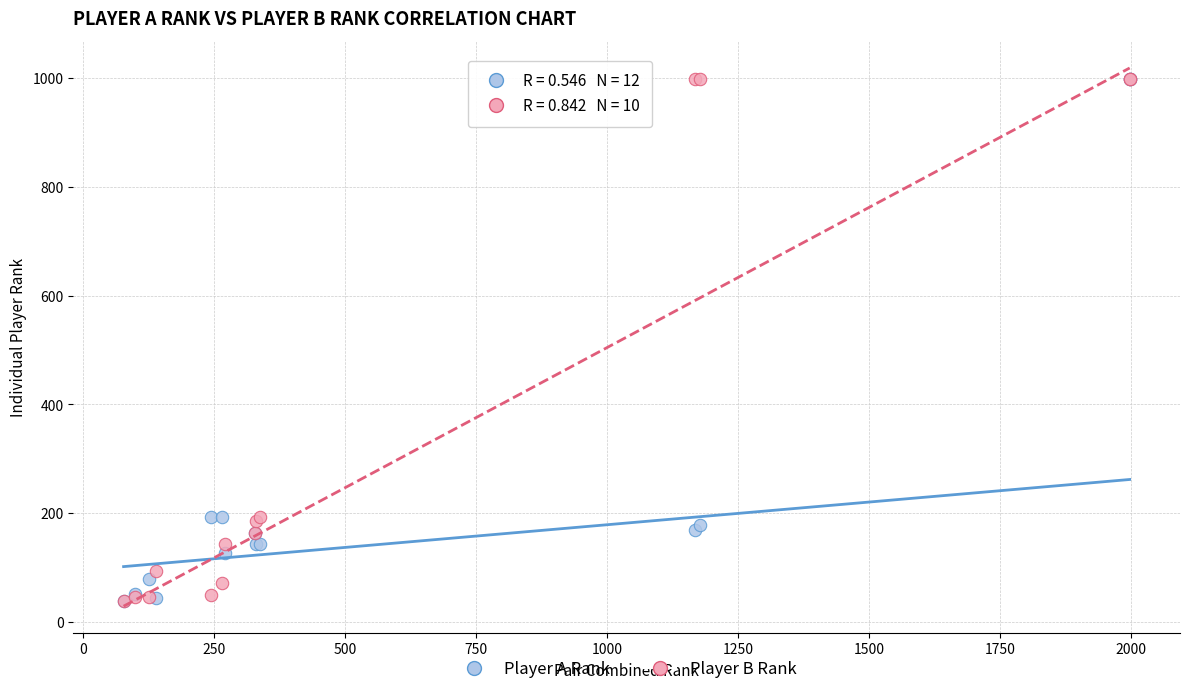

What are all the series names shown in the legend?

Player A Rank, Player B Rank